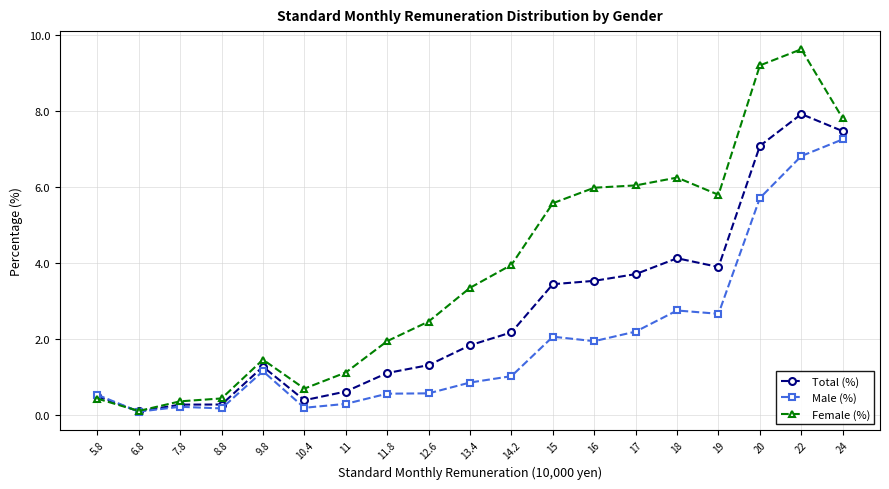

True or false: Male (%) has a value of 0.3 at 11.

True